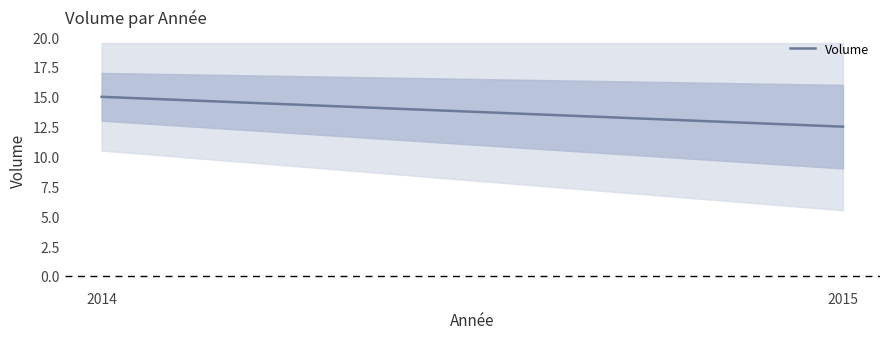

What is the difference between the values at 2014 and 2015?

2.5